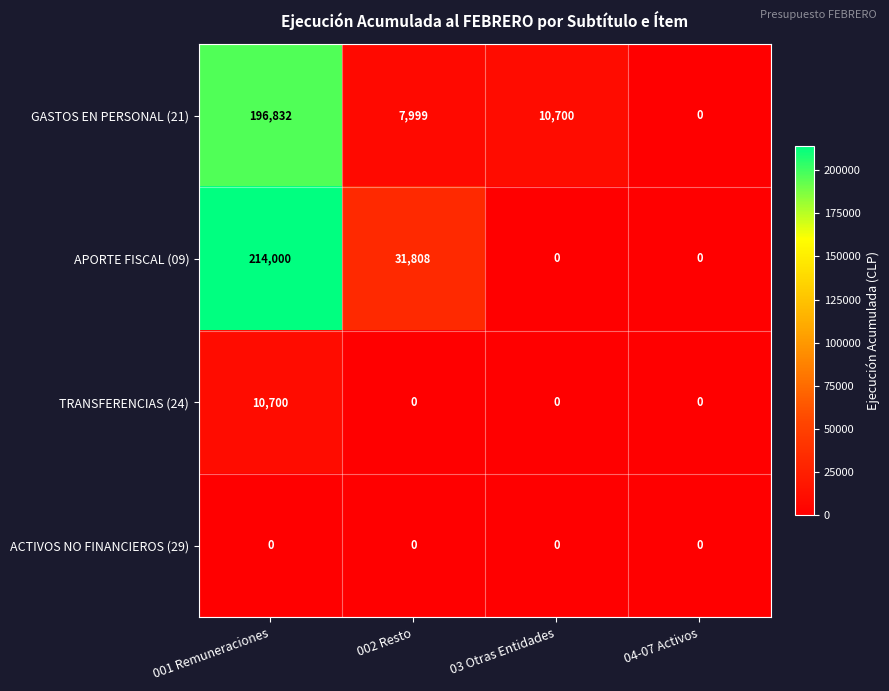

Where does the APORTE FISCAL (09) series first go above 31808?

001 Remuneraciones